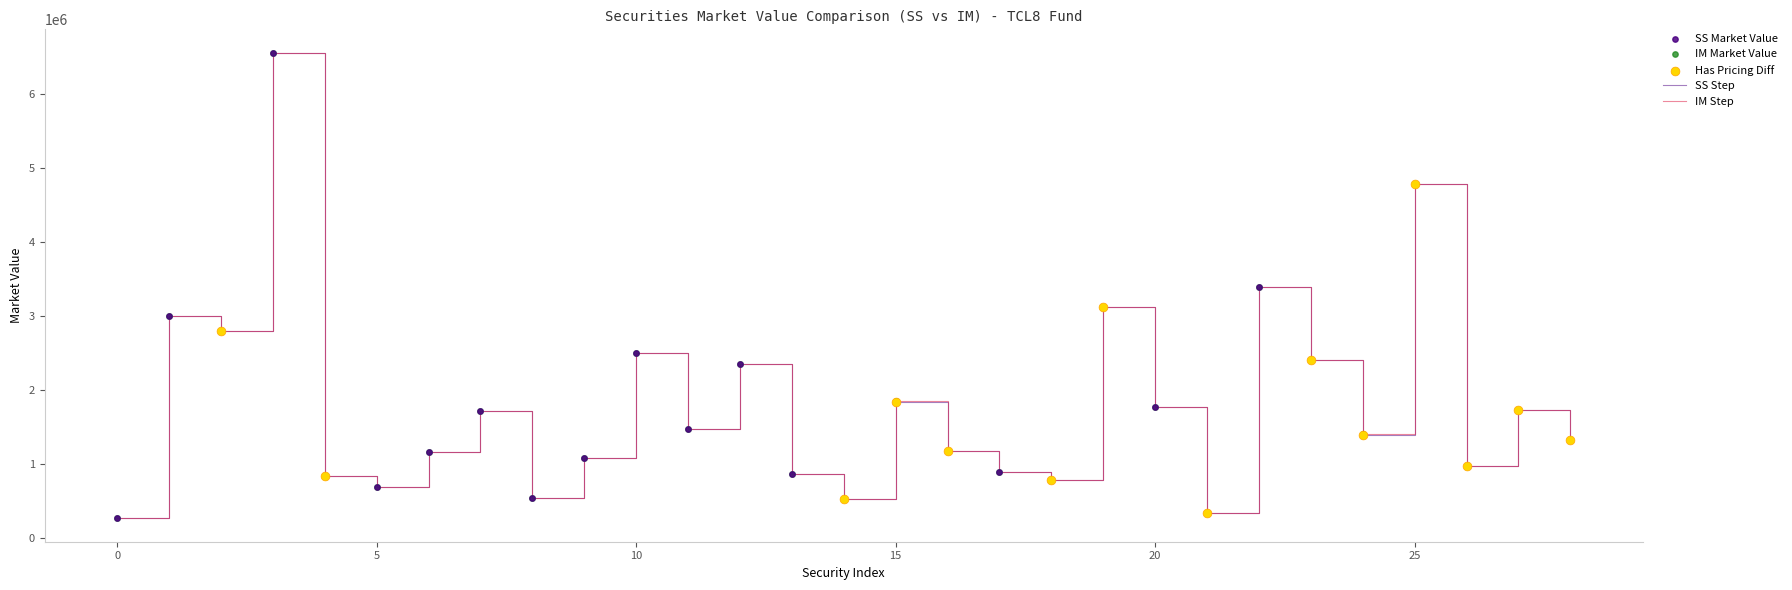

What is the smallest value displayed?

269500.0